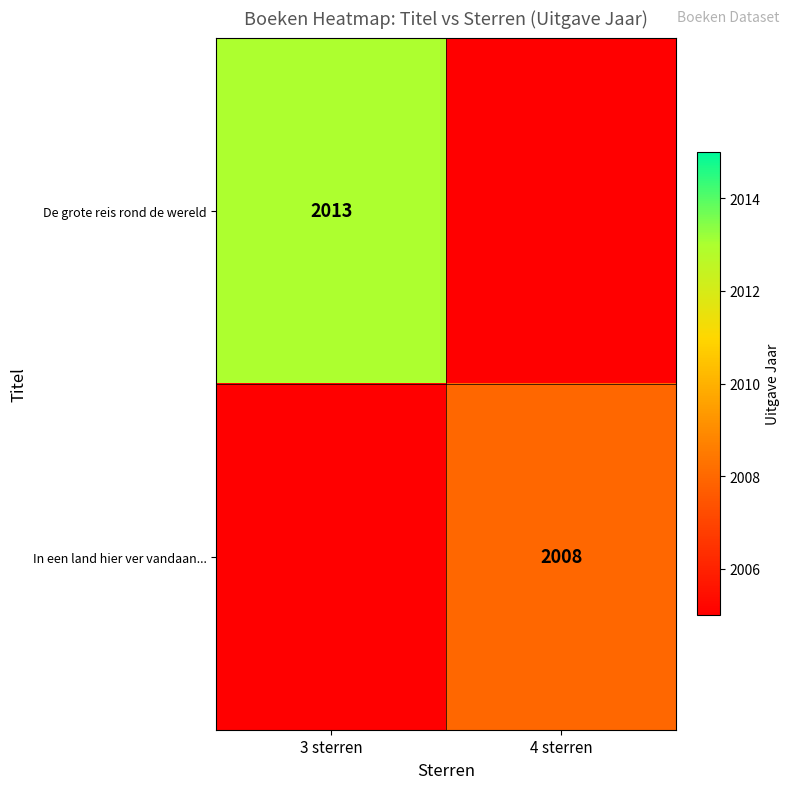

Between 4 sterren and 3 sterren, which is larger?

3 sterren